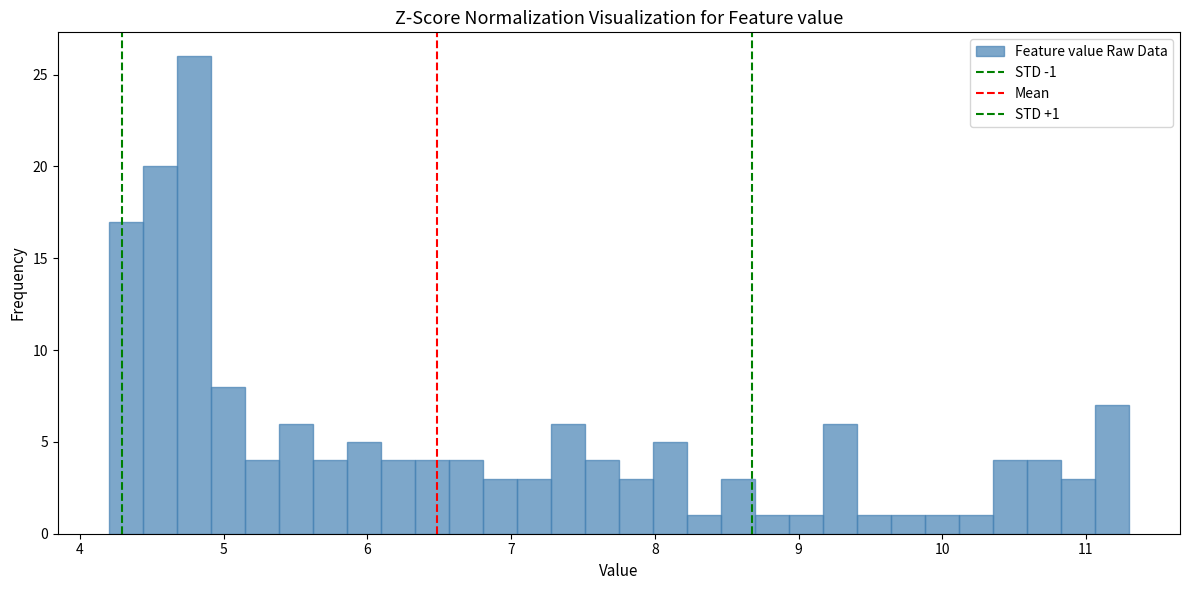

Around what value on the x-axis is the tallest bar? Give the approximate position of its centre, as read against the axis.

4.8